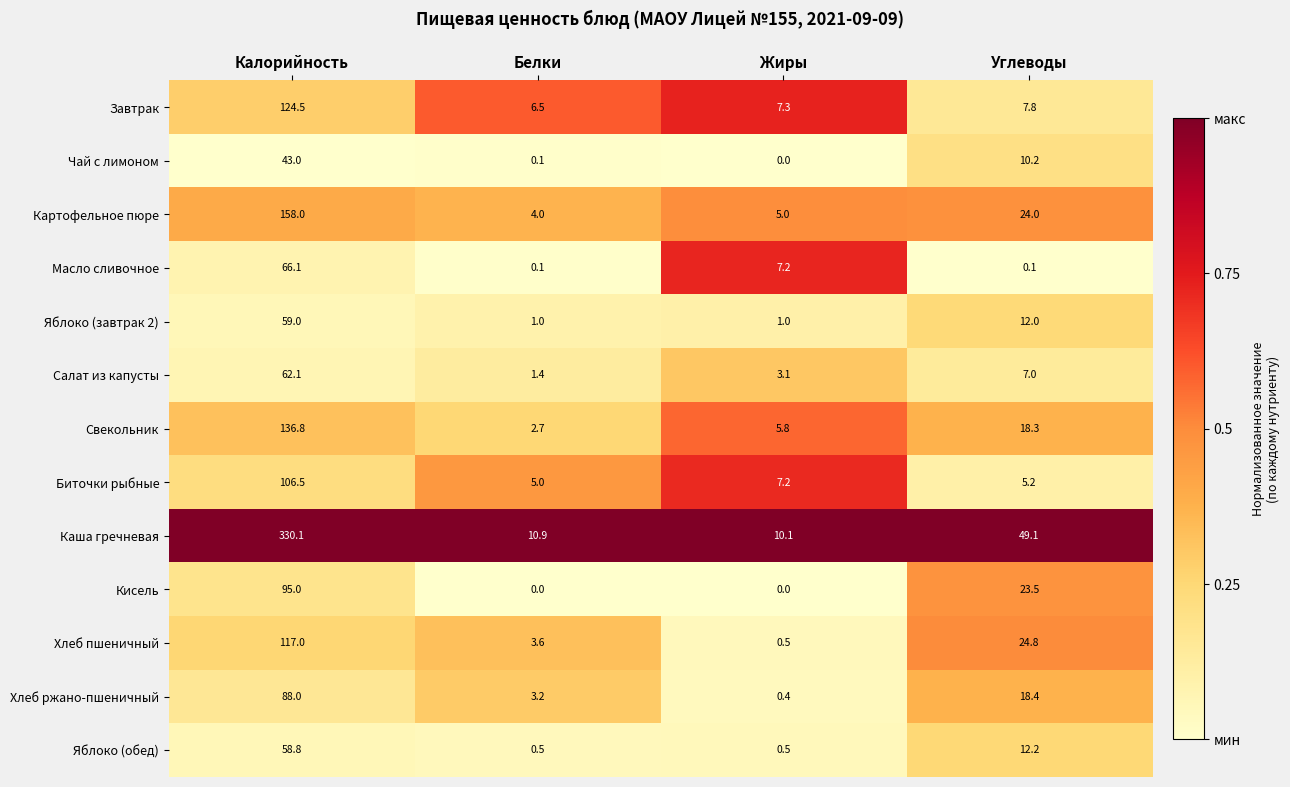

Between Жиры and Углеводы, which series saw the biggest shift?

Каша гречневая